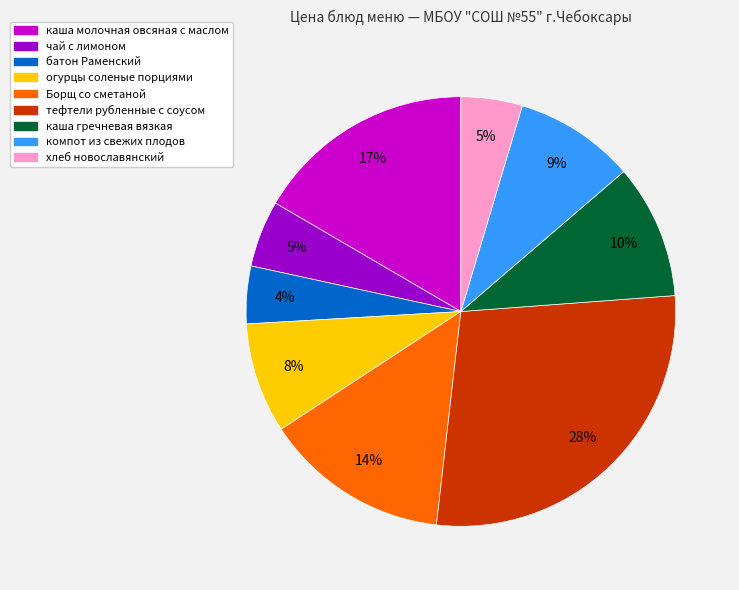

Combined, do тефтели рубленные с соусом and компот из свежих плодов account for over 50%?

No